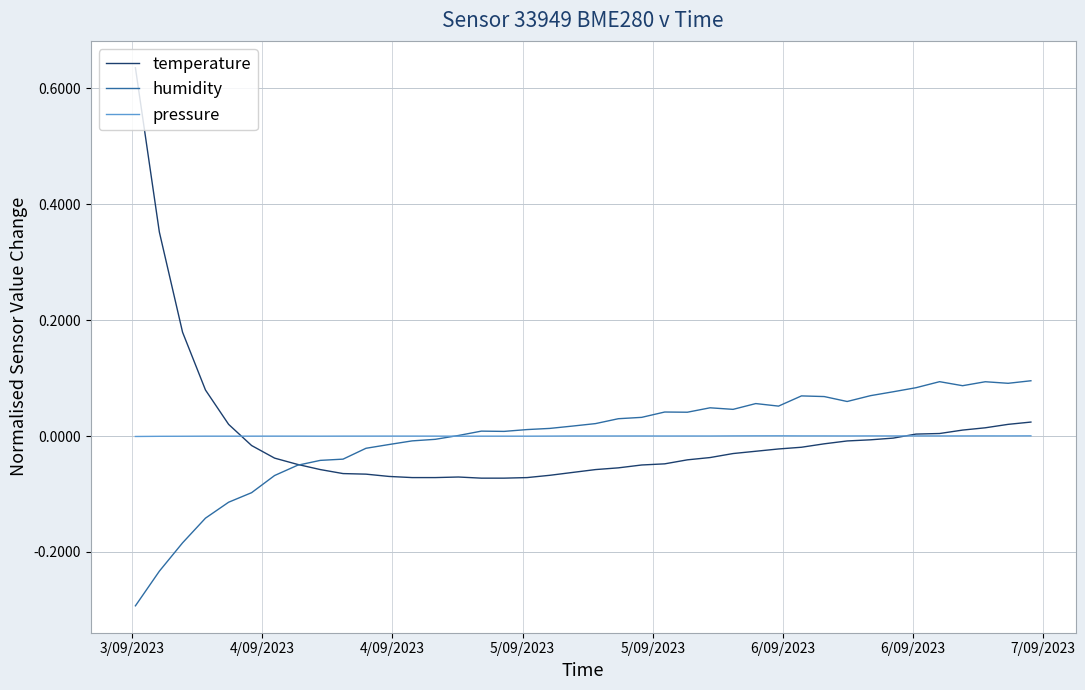

How many distinct data groups are displayed?

3